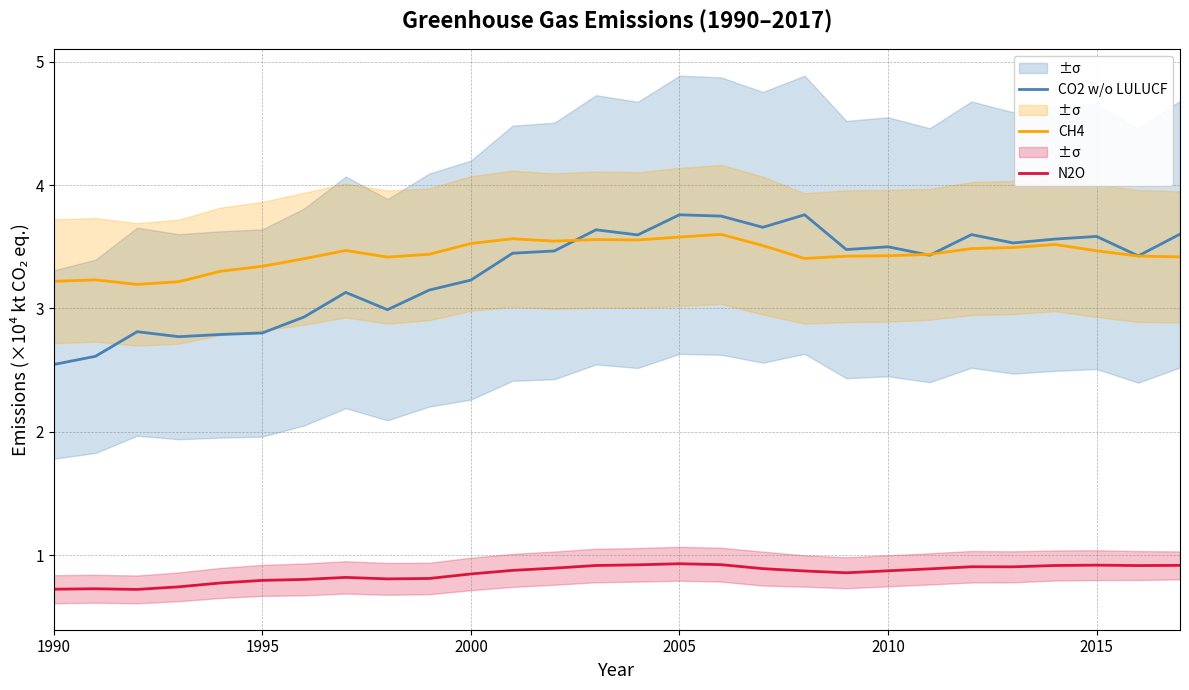

In CH4, how many points are higher than both neighbors (excluding endpoints)?

6